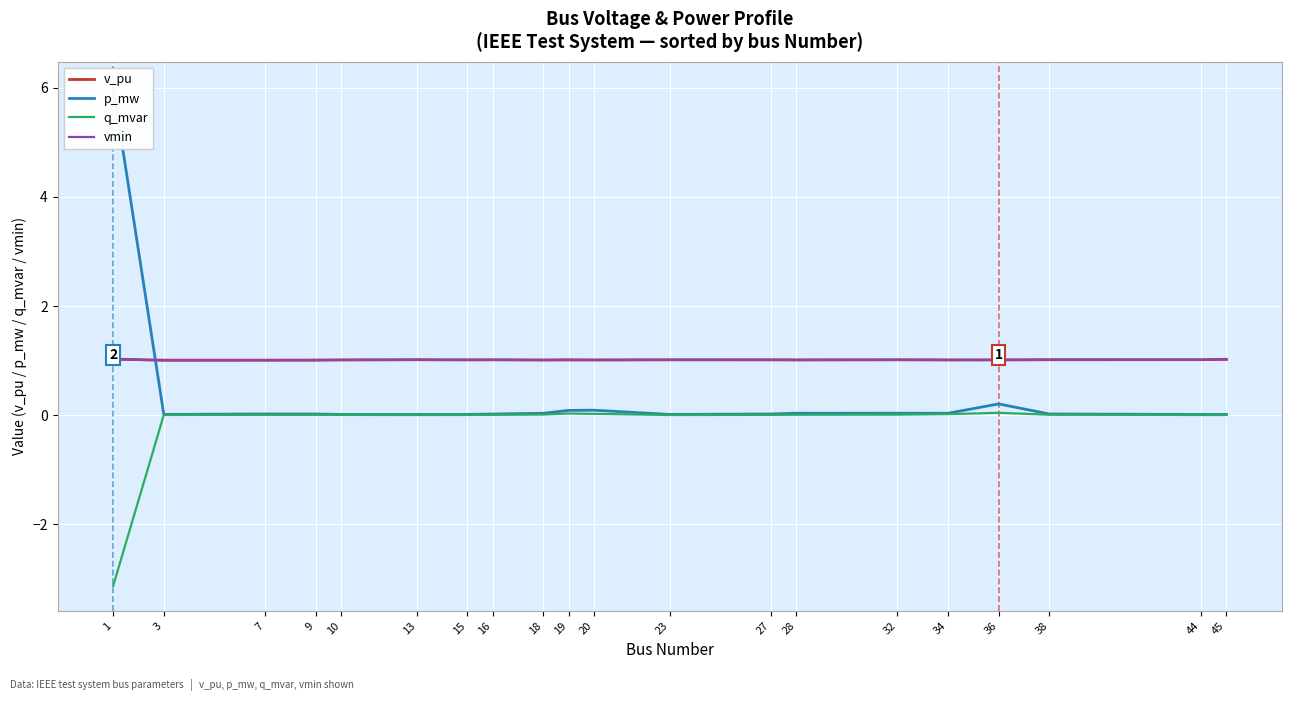

True or false: v_pu and vmin intersect in this chart.

False